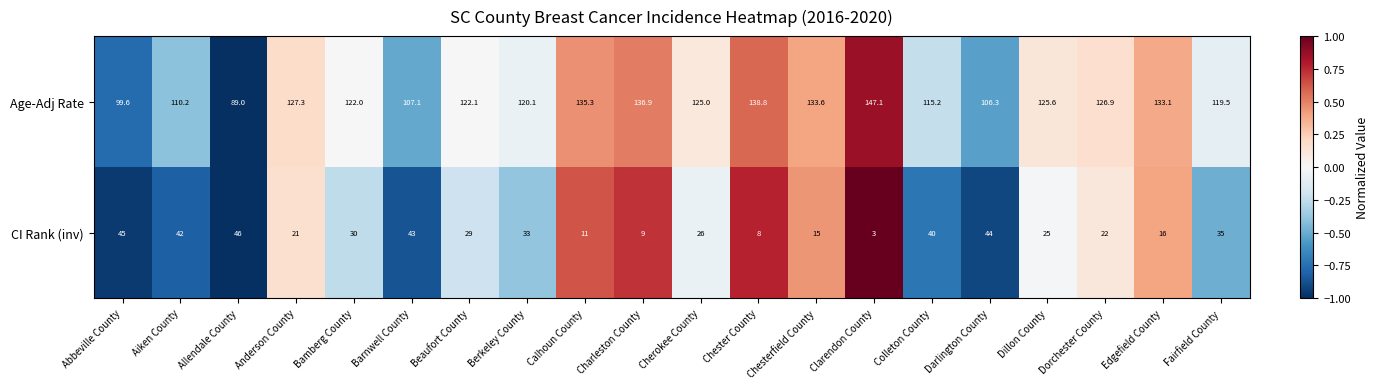

At Calhoun County, list the series in order from largest to smallest.

Age-Adj Rate, CI Rank (inv)